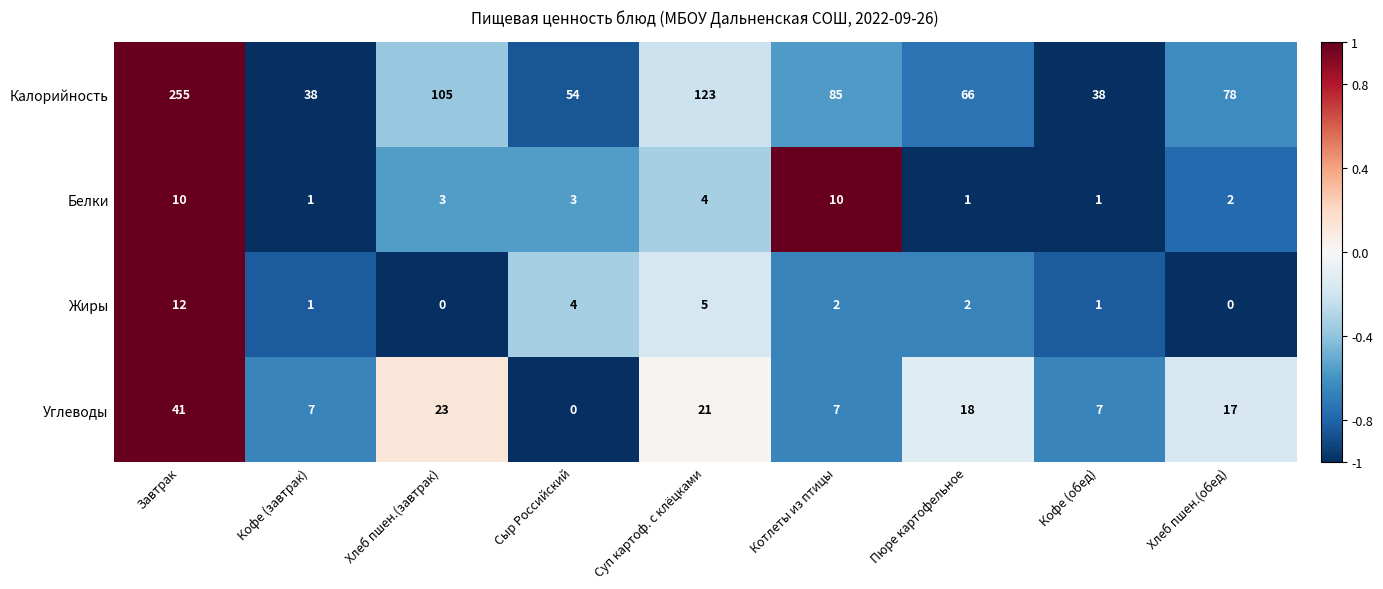

List the series in order of their peak value, highest first.

Калорийность, Углеводы, Жиры, Белки